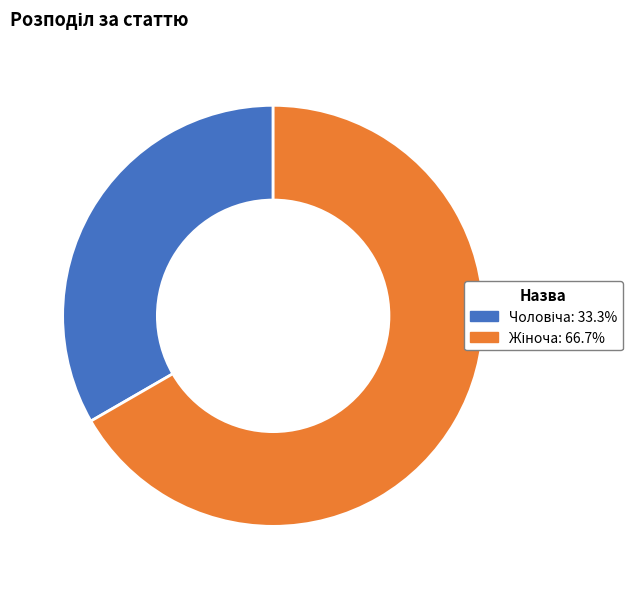

Does any single category account for the majority?

Yes